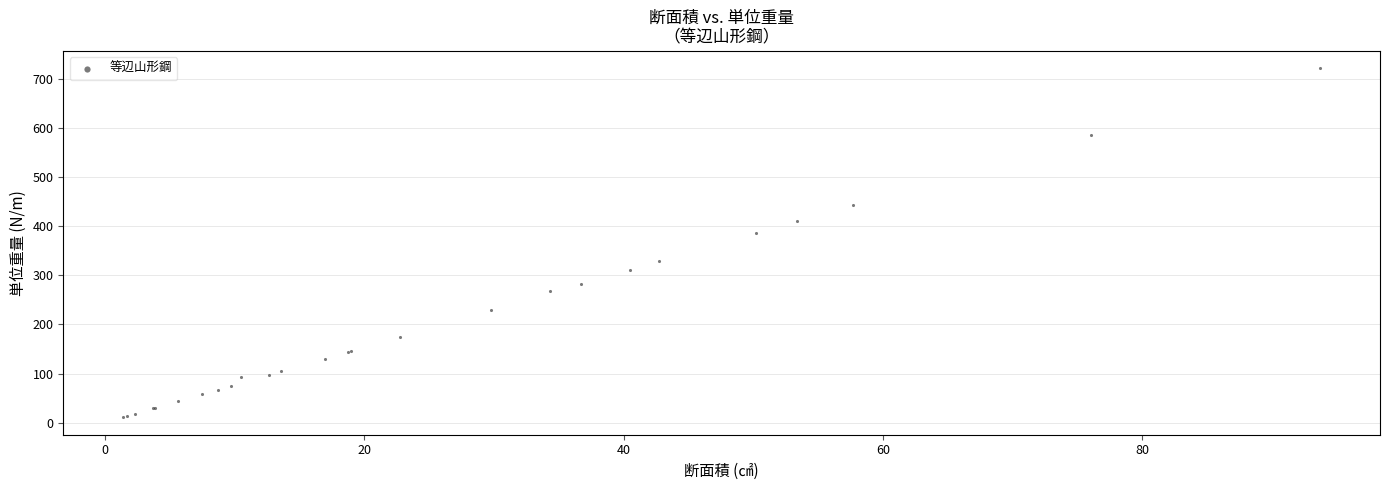

What Y value in the scatter plot is closest to 366?

386.1